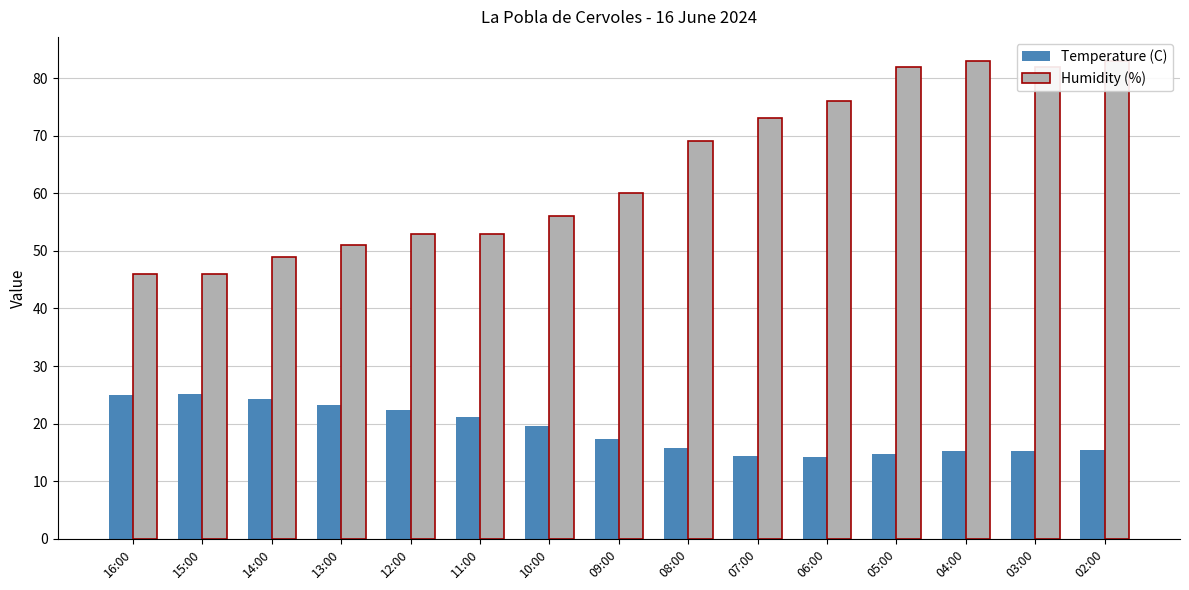

List the series in order of their peak value, lowest first.

Temperature (C), Humidity (%)